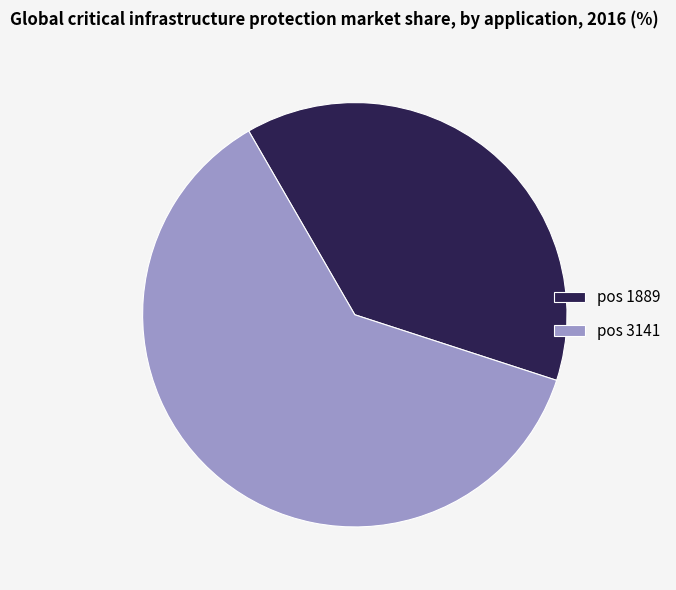

Rank the categories by value from highest to lowest.

pos 3141, pos 1889